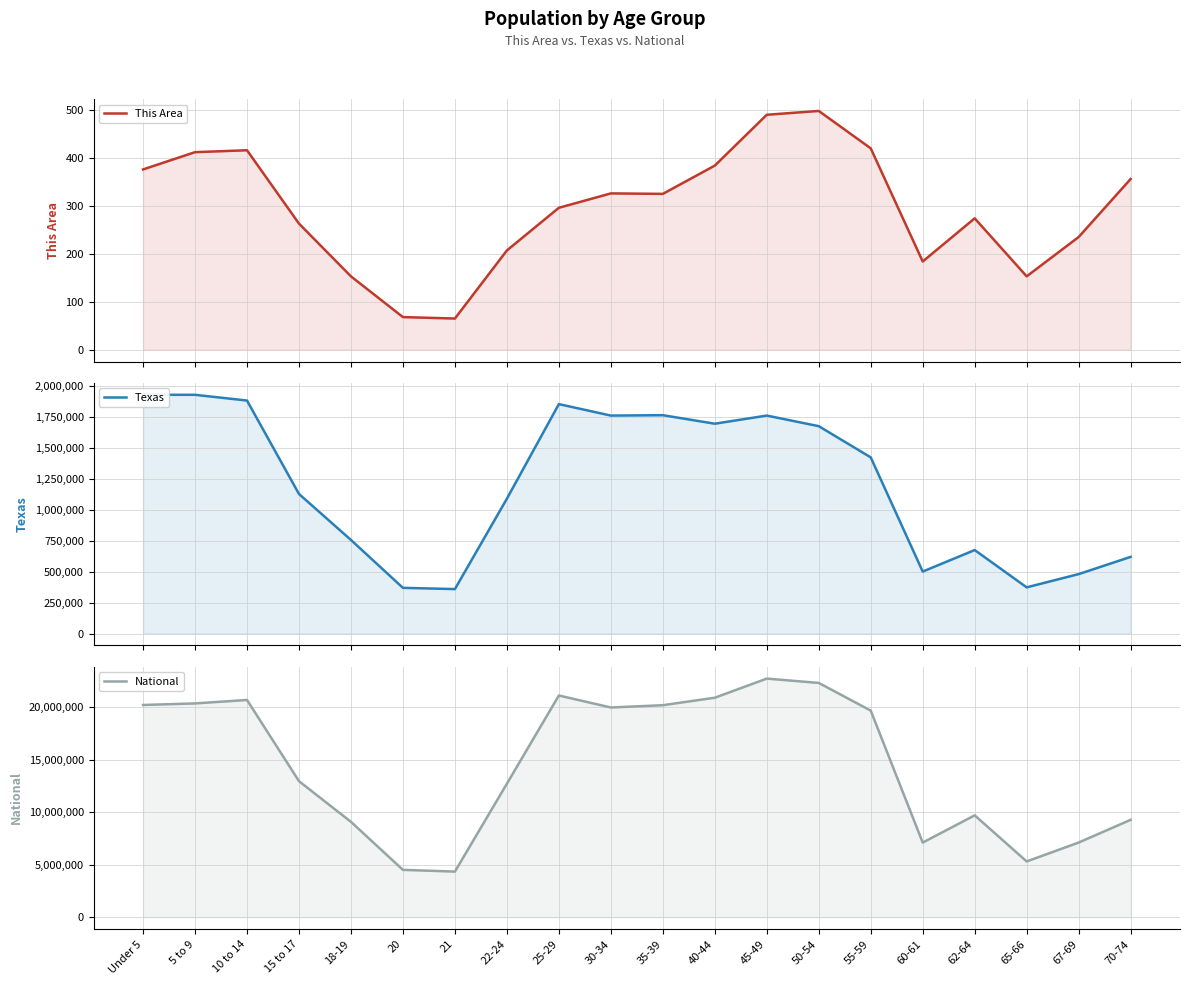

Is it true that Texas equals 2909177 at 45-49?

False